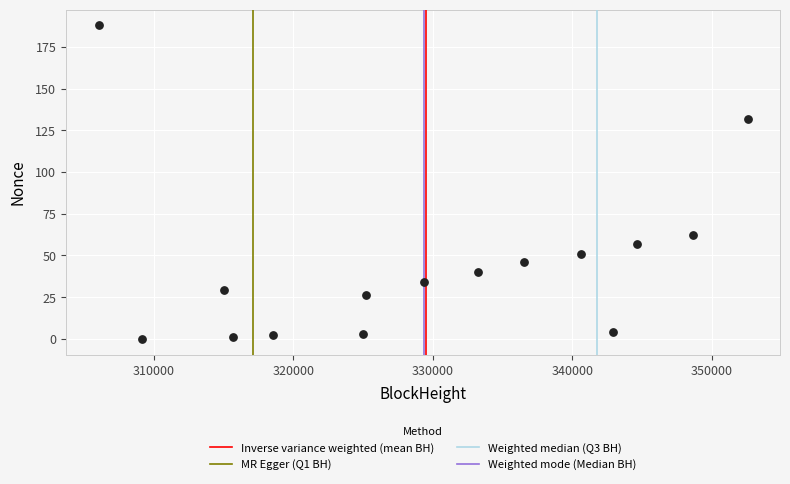

What Y value in the scatter plot is closest to 94?

62